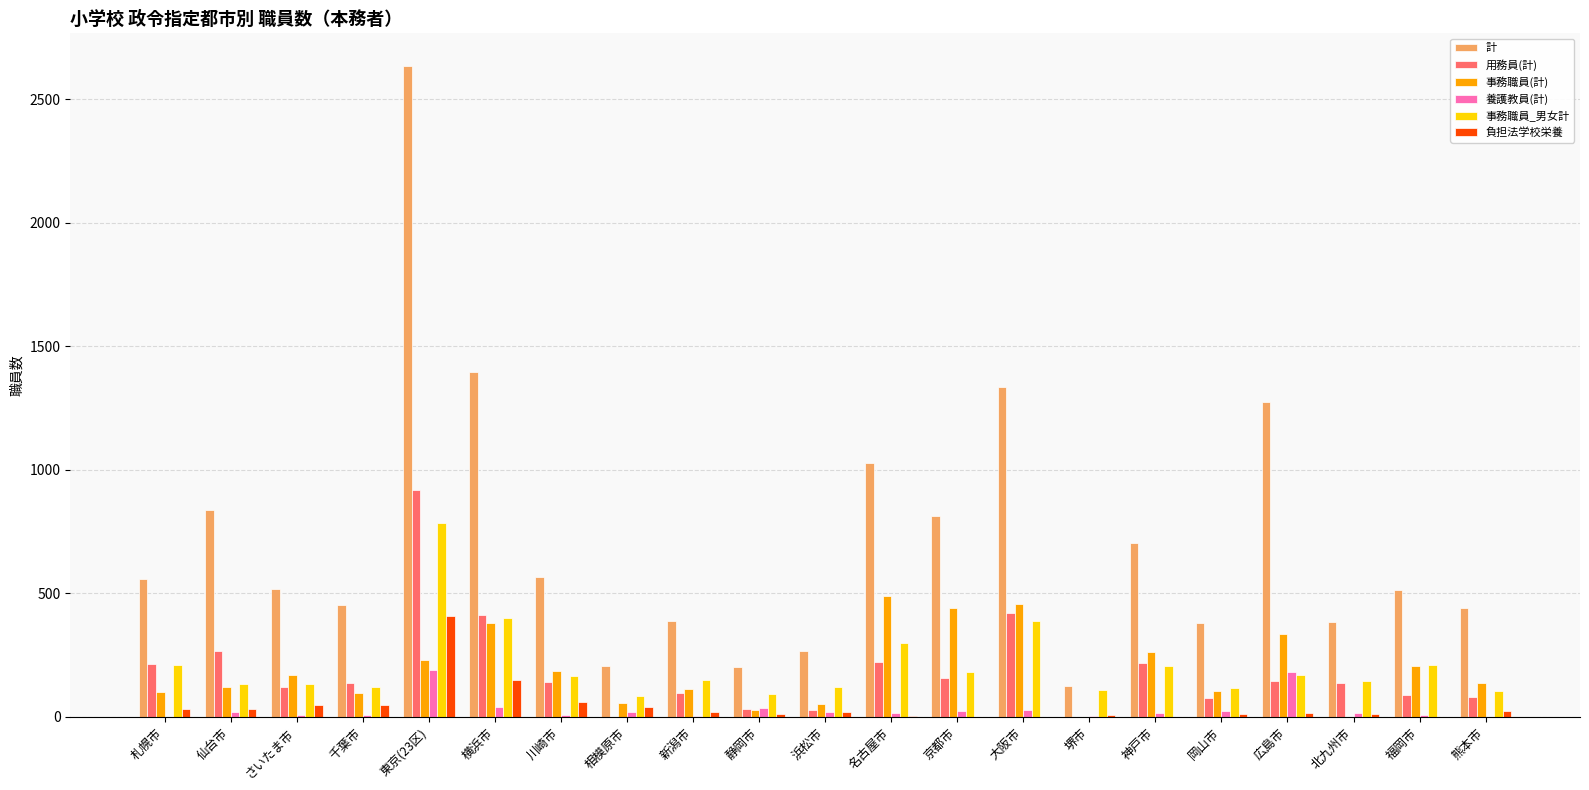

Which series has the largest total across all categories?

計